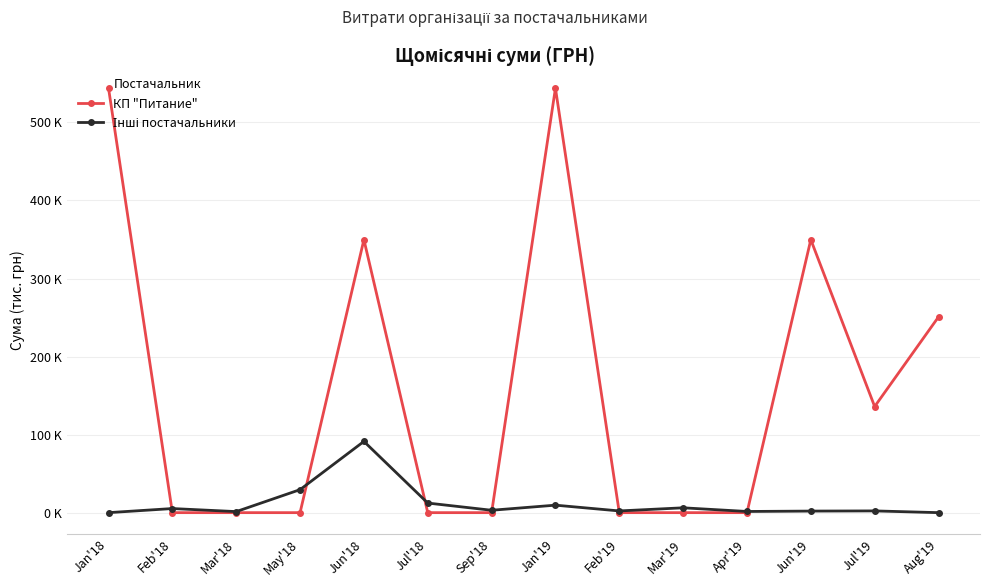

Does the chart have visible grid lines?

Yes